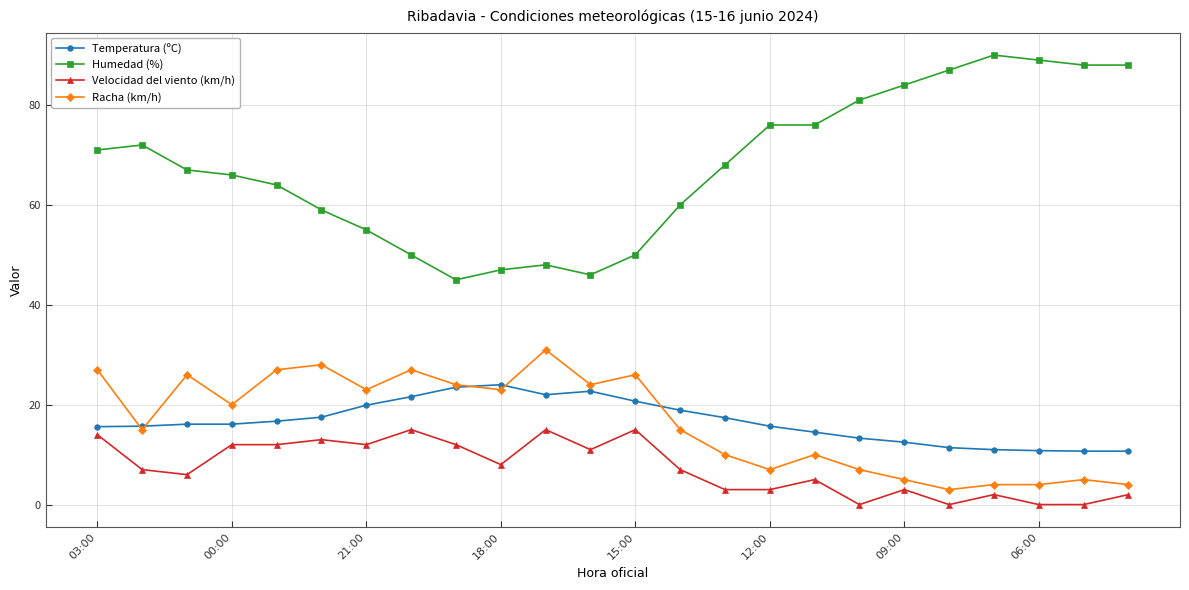

How many data points does each series have?

24